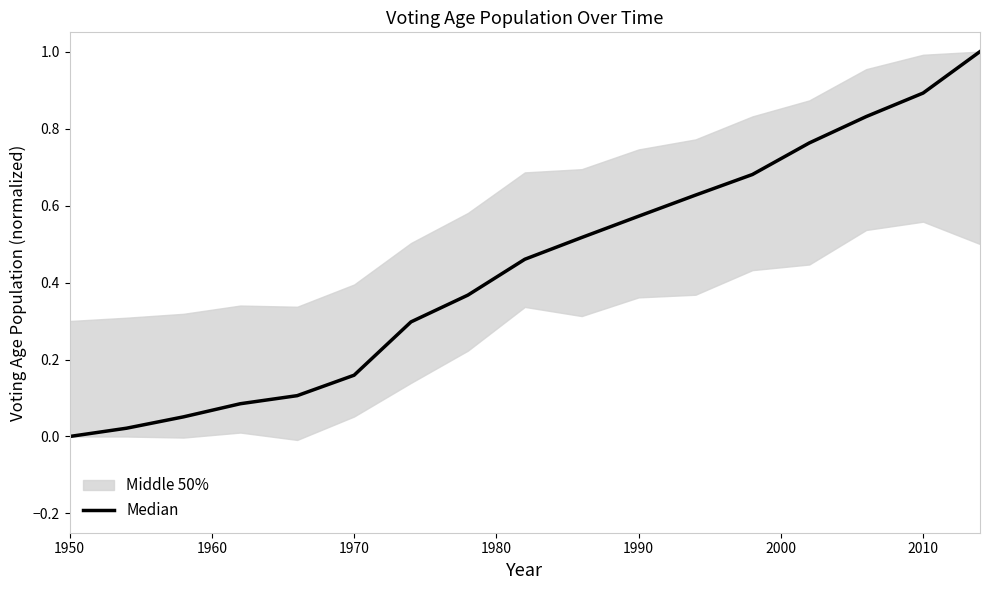

How many values are above zero?

16